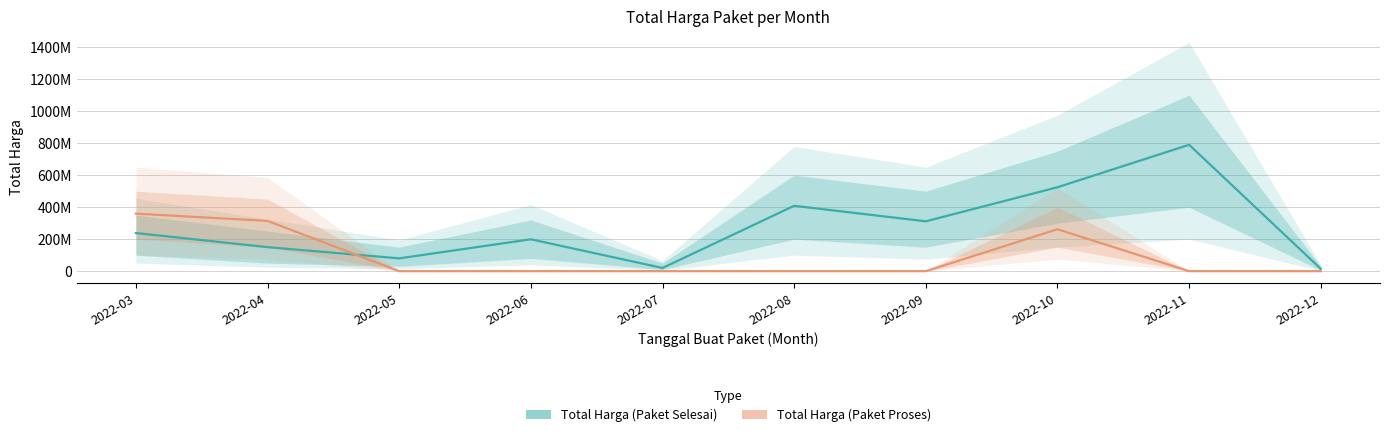

After their last crossing, which series has the higher values: Total Harga (Paket Selesai) or Total Harga (Paket Proses)?

Total Harga (Paket Selesai)